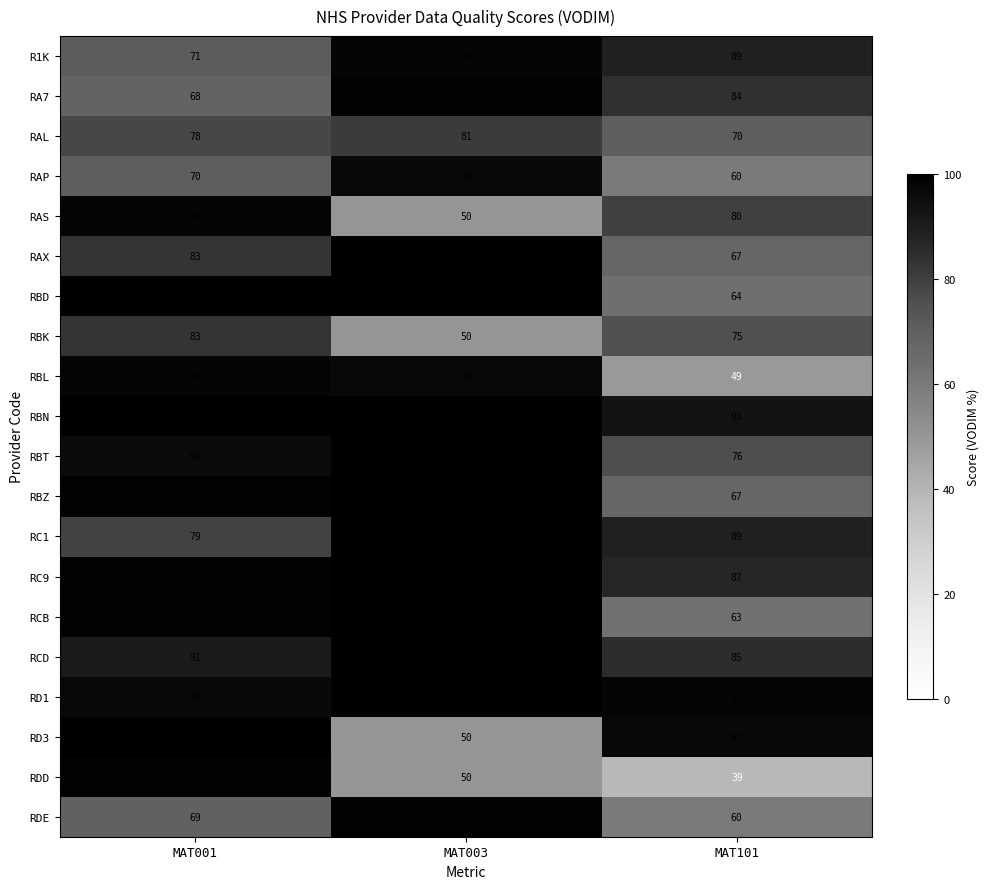

At how many categories does at least one series exceed 77?

3